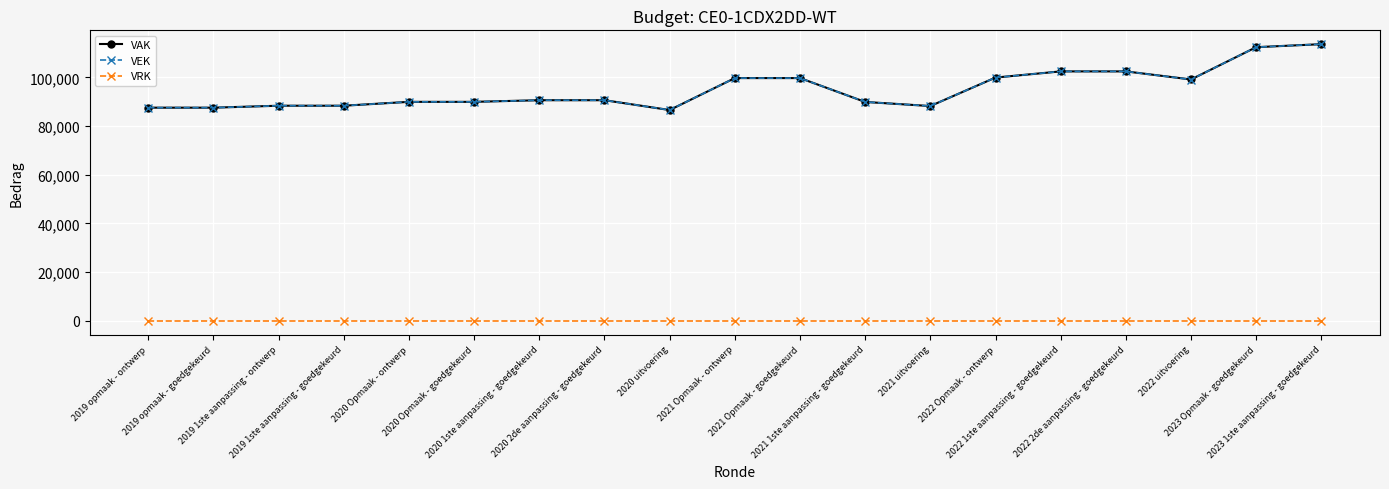

What position from the right is 2021 uitvoering?

7